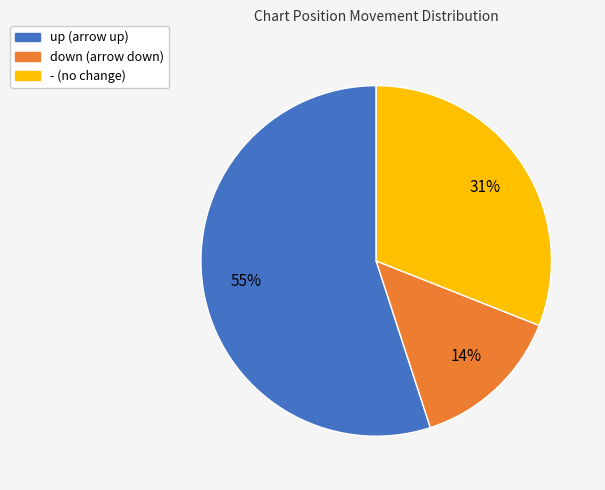

To the nearest percent, what is the average slice percentage?

33%